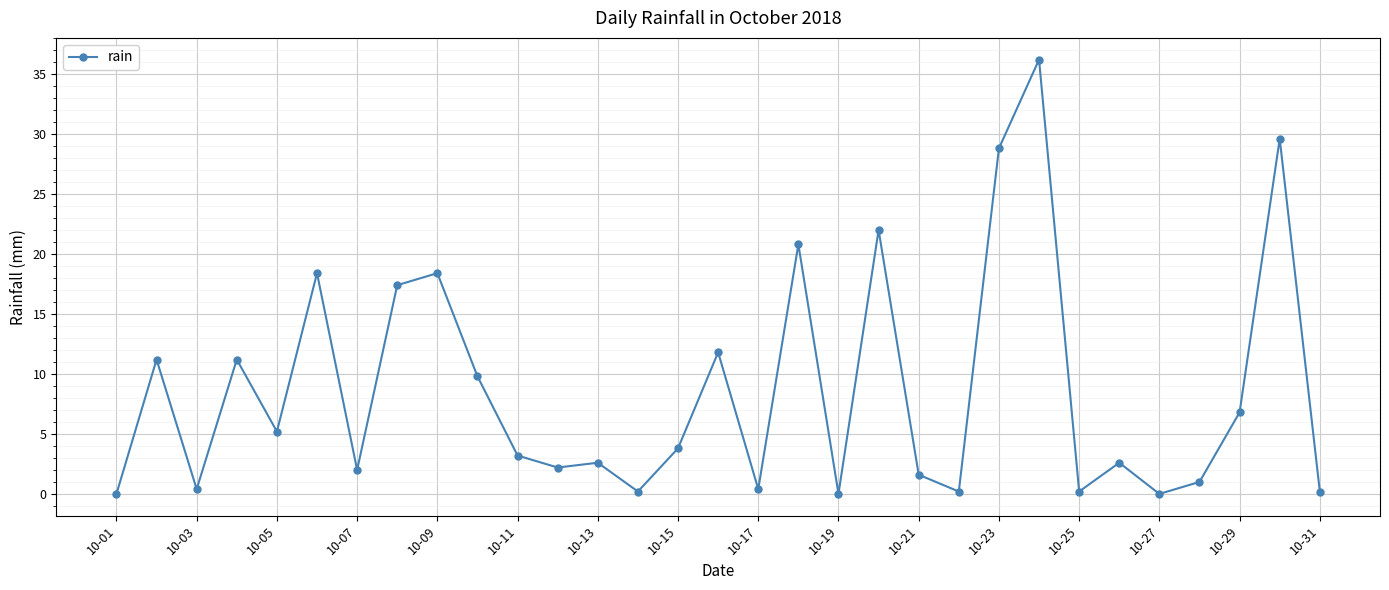

What is the difference between the maximum and minimum values?

36.2